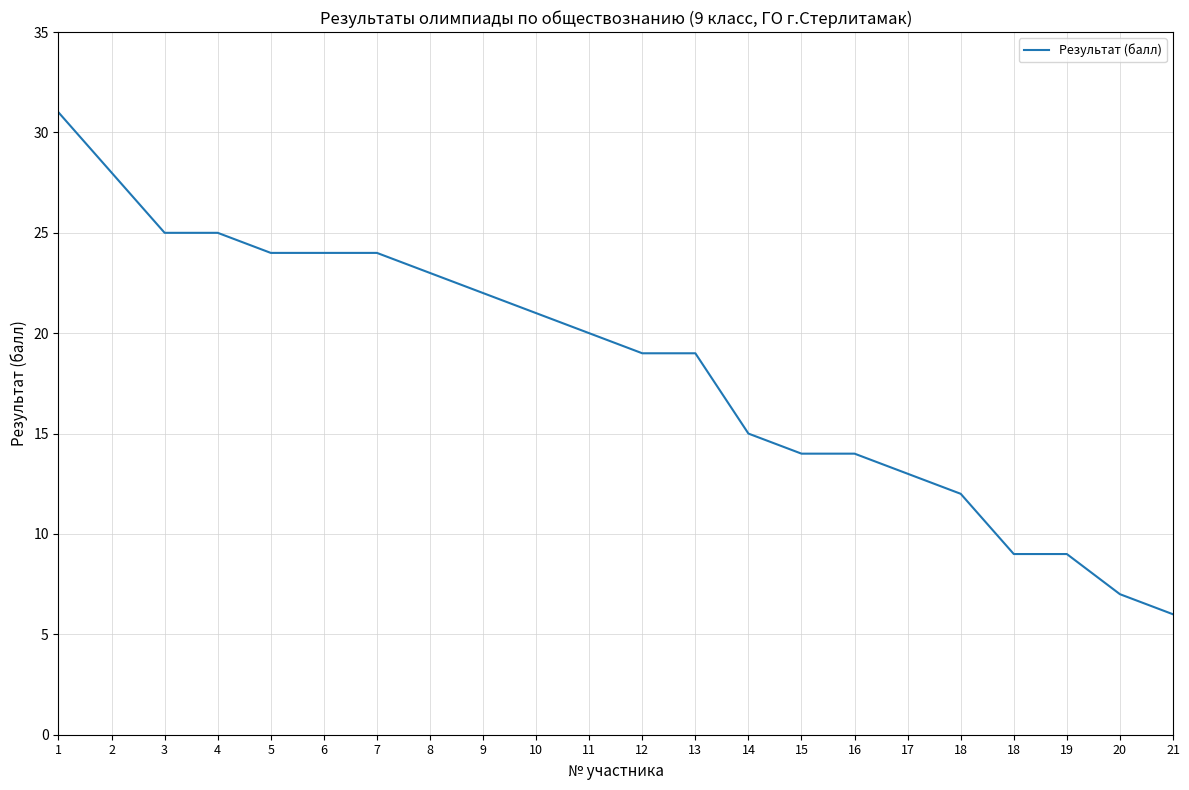

Rank the categories by value from lowest to highest.

21, 20, 18, 19, 18, 17, 15, 16, 14, 12, 13, 11, 10, 9, 8, 5, 6, 7, 3, 4, 2, 1